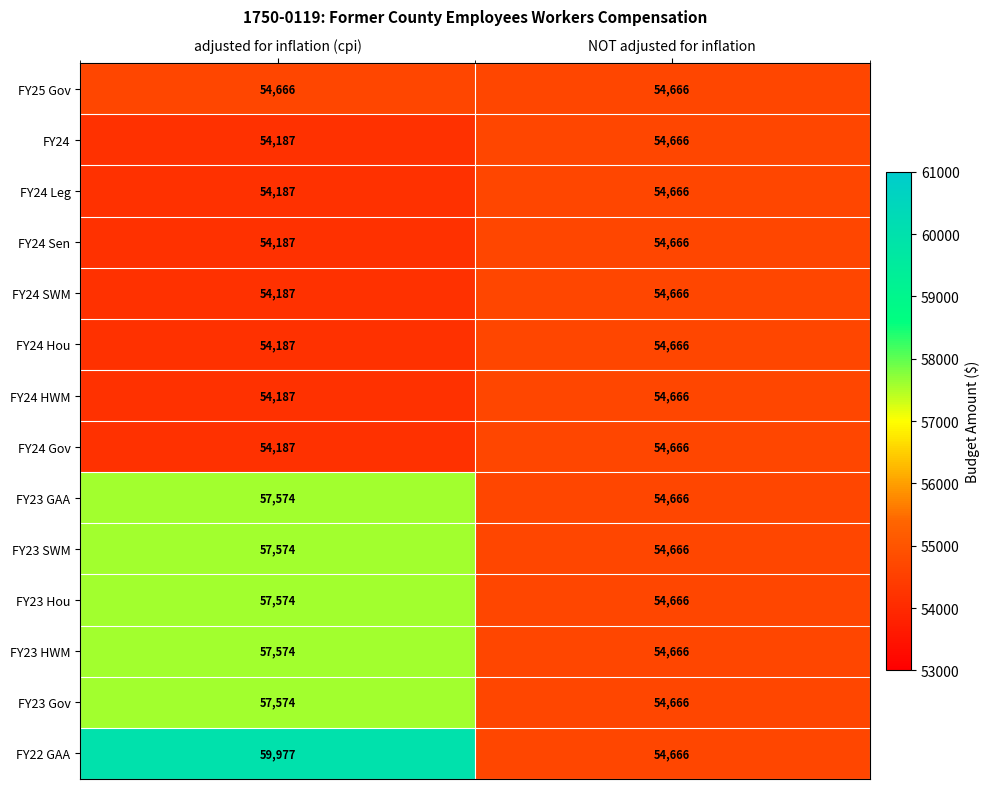

Reading left to right, what are all the values shown in this chart?

FY25 Gov: adjusted for inflation (cpi)=54666	NOT adjusted for inflation=54666
FY24: adjusted for inflation (cpi)=54187	NOT adjusted for inflation=54666
FY24 Leg: adjusted for inflation (cpi)=54187	NOT adjusted for inflation=54666
FY24 Sen: adjusted for inflation (cpi)=54187	NOT adjusted for inflation=54666
FY24 SWM: adjusted for inflation (cpi)=54187	NOT adjusted for inflation=54666
FY24 Hou: adjusted for inflation (cpi)=54187	NOT adjusted for inflation=54666
FY24 HWM: adjusted for inflation (cpi)=54187	NOT adjusted for inflation=54666
FY24 Gov: adjusted for inflation (cpi)=54187	NOT adjusted for inflation=54666
FY23 GAA: adjusted for inflation (cpi)=57574	NOT adjusted for inflation=54666
FY23 SWM: adjusted for inflation (cpi)=57574	NOT adjusted for inflation=54666
FY23 Hou: adjusted for inflation (cpi)=57574	NOT adjusted for inflation=54666
FY23 HWM: adjusted for inflation (cpi)=57574	NOT adjusted for inflation=54666
FY23 Gov: adjusted for inflation (cpi)=57574	NOT adjusted for inflation=54666
FY22 GAA: adjusted for inflation (cpi)=59977	NOT adjusted for inflation=54666